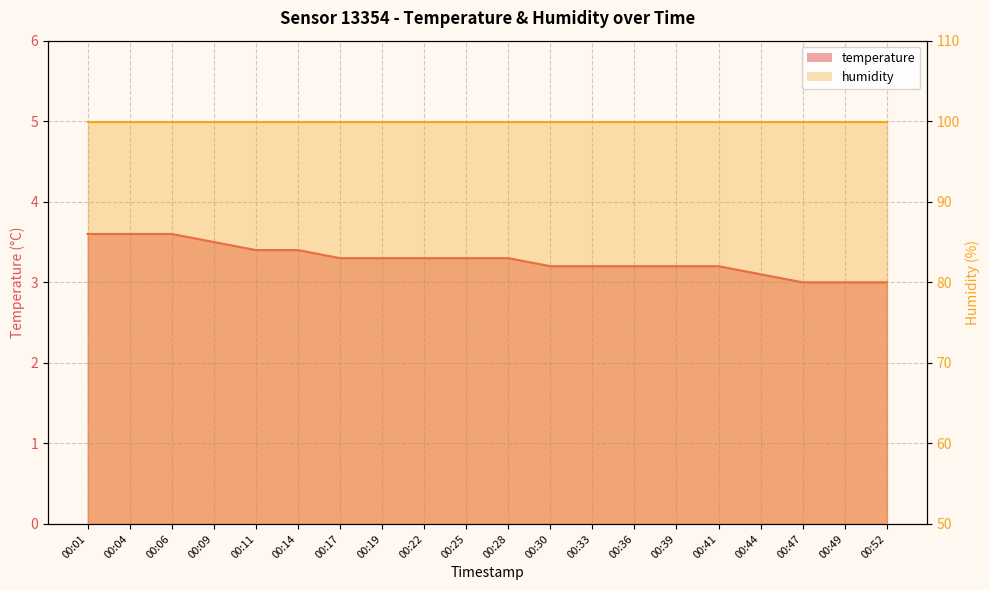

What is the sum of the values at 00:52 and 00:19?

6.3